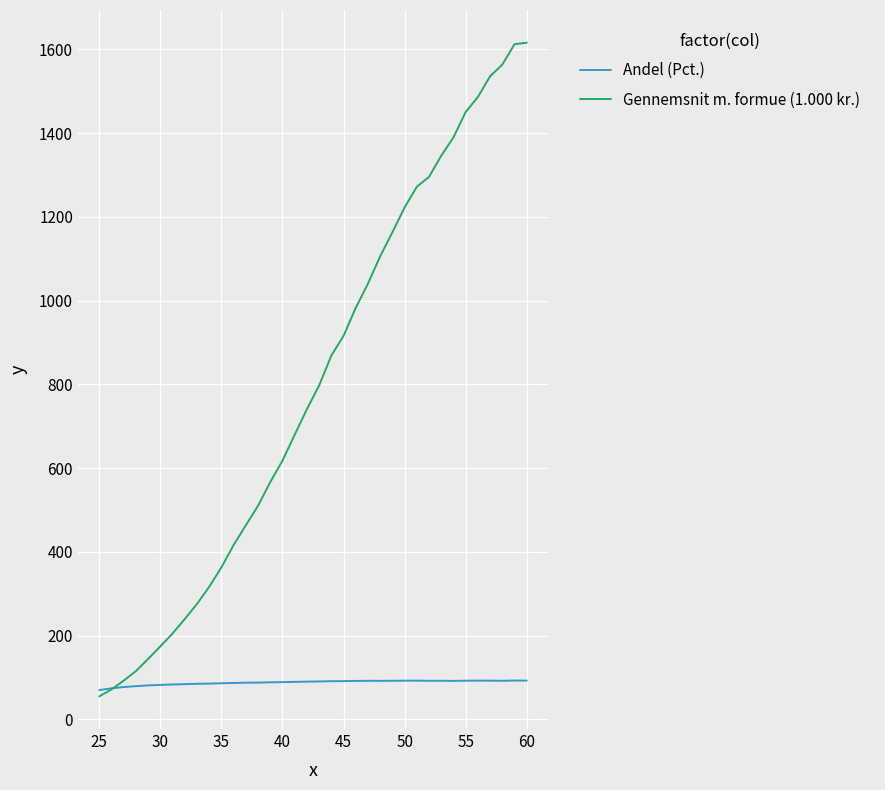

Which series has the largest range (max minus min)?

Gennemsnit m. formue (1.000 kr.)